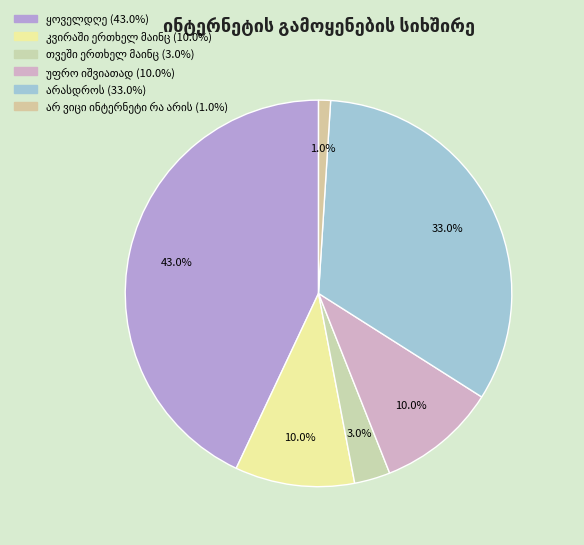

The კვირაში ერთხელ მაინც slice represents 10% of the pie. True or false?

True